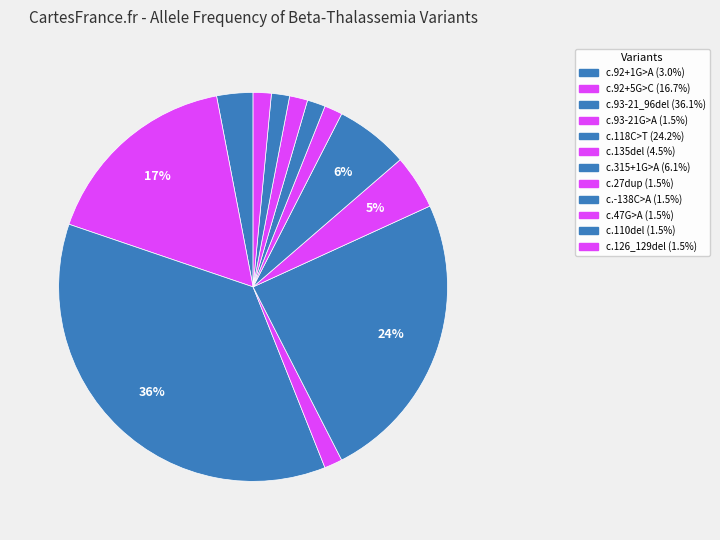

How many slices are in this pie chart?

12